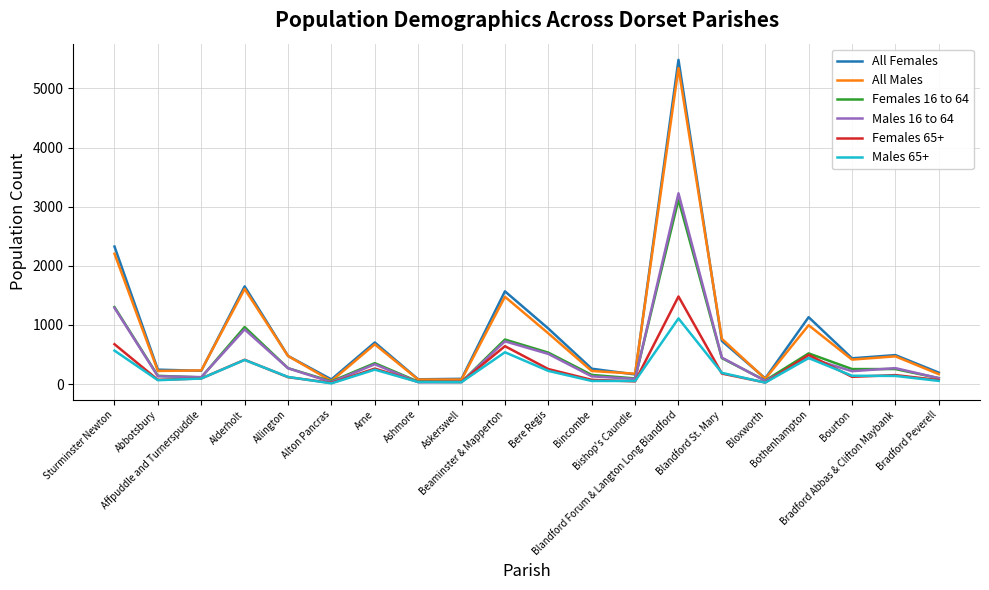

What is the difference between the maximum and minimum values in the Females 65+ series?

1461